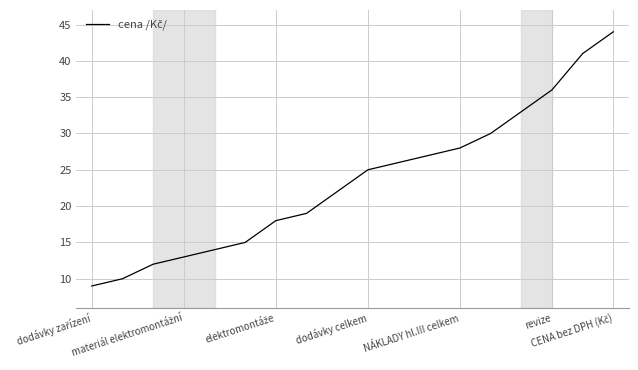

What is the maximum value shown in the chart?

44